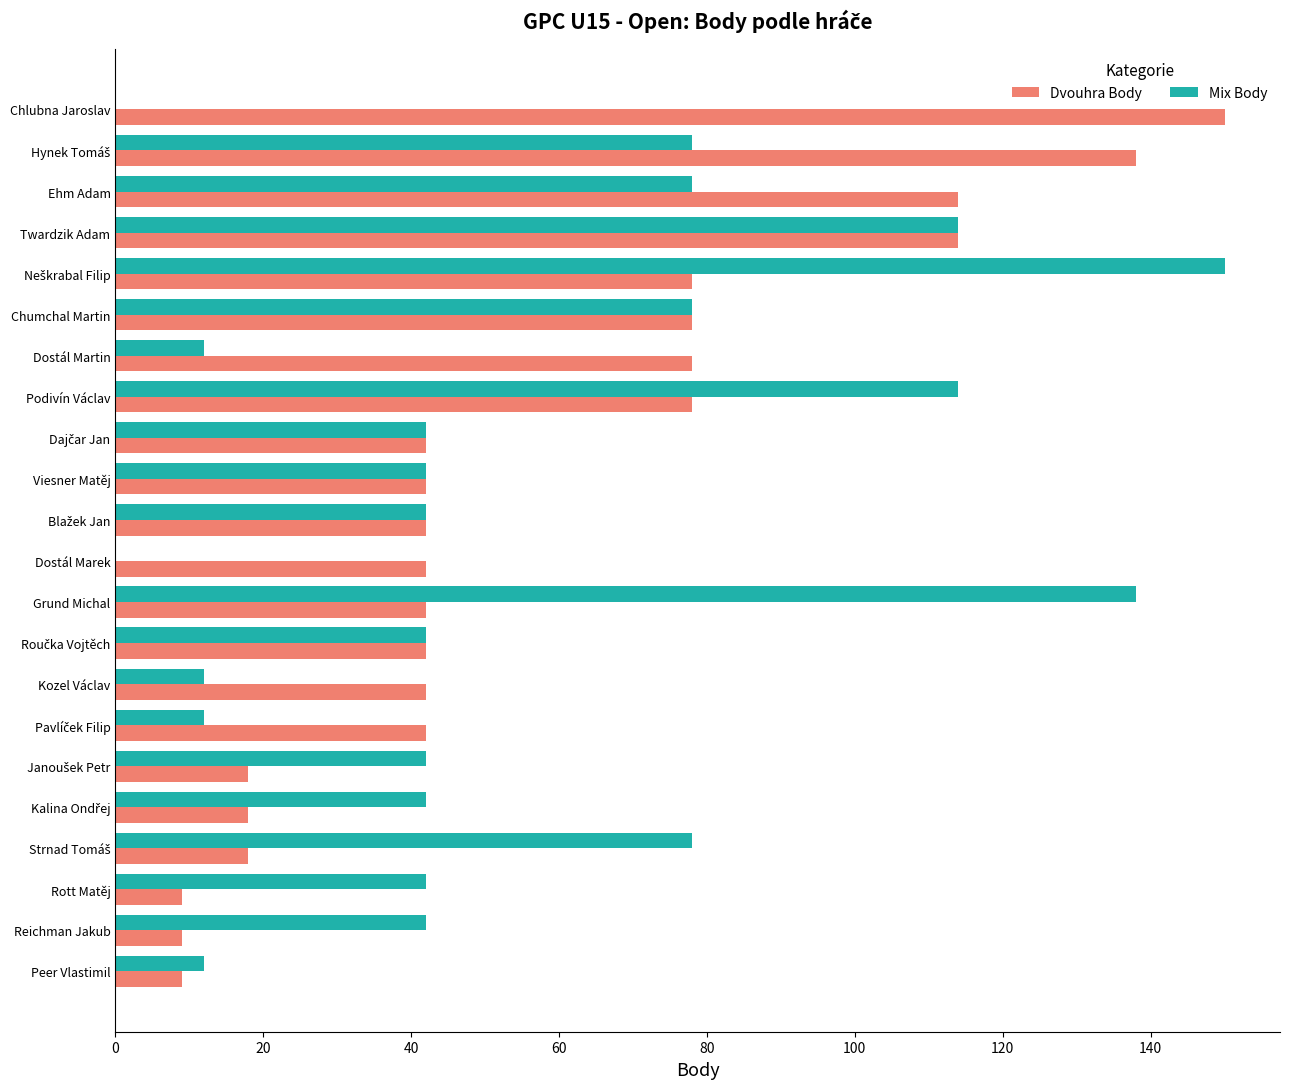

Is it true that Mix Body equals 42 at Rott Matěj?

True